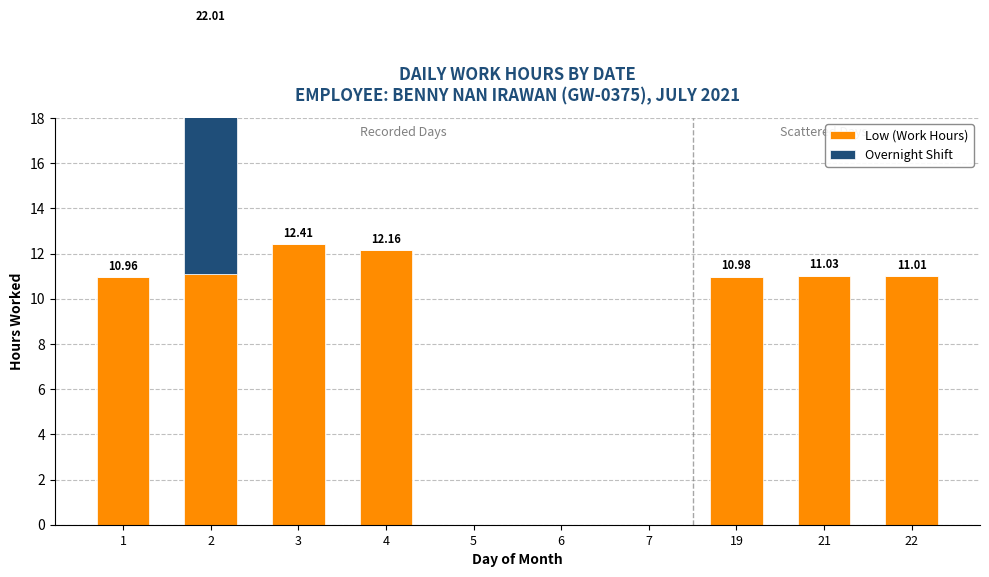

Reading right to left, what are all the values shown in this chart?

Low (Work Hours): 22=11.0	21=11.0	19=11.0	7=0.0	6=0.0	5=0.0	4=12.2	3=12.4	2=11.1	1=11.0
Overnight Shift: 22=0.0	21=0.0	19=0.0	7=0.0	6=0.0	5=0.0	4=0.0	3=0.0	2=10.9	1=0.0